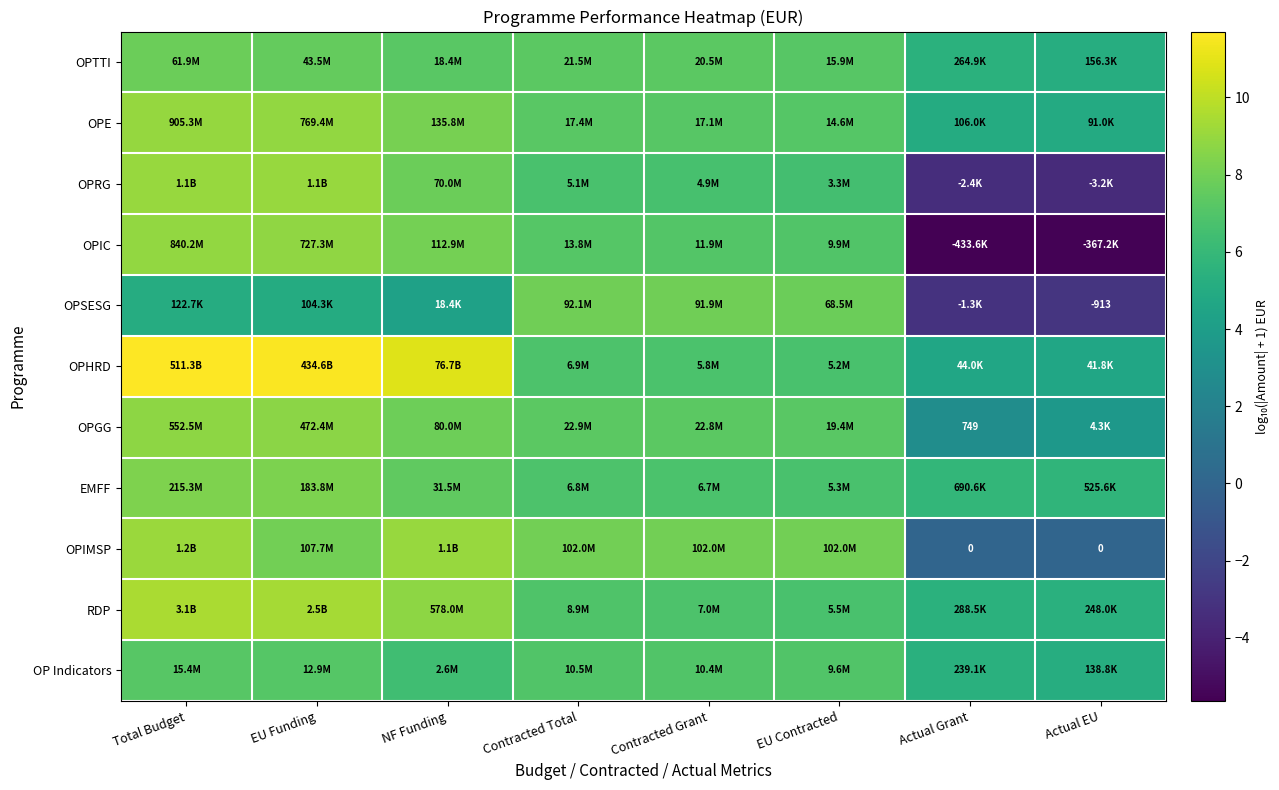

What is the difference between the maximum and minimum values in the OPGG series?

5.9